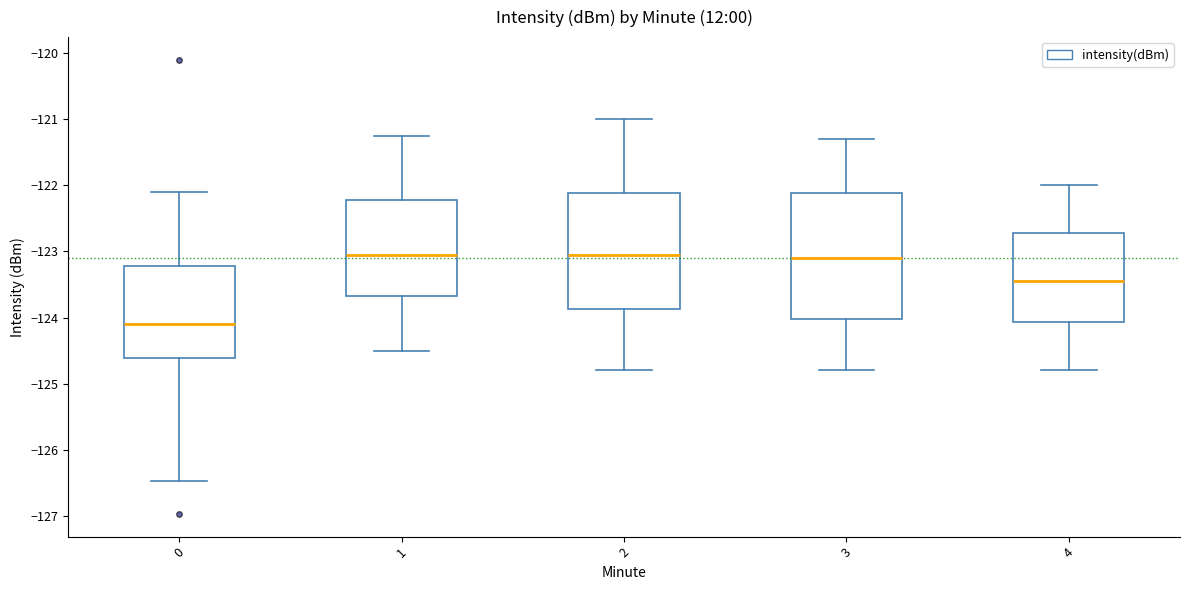

Comparing the boxes themselves (not the whiskers), which one is the tallest?

3